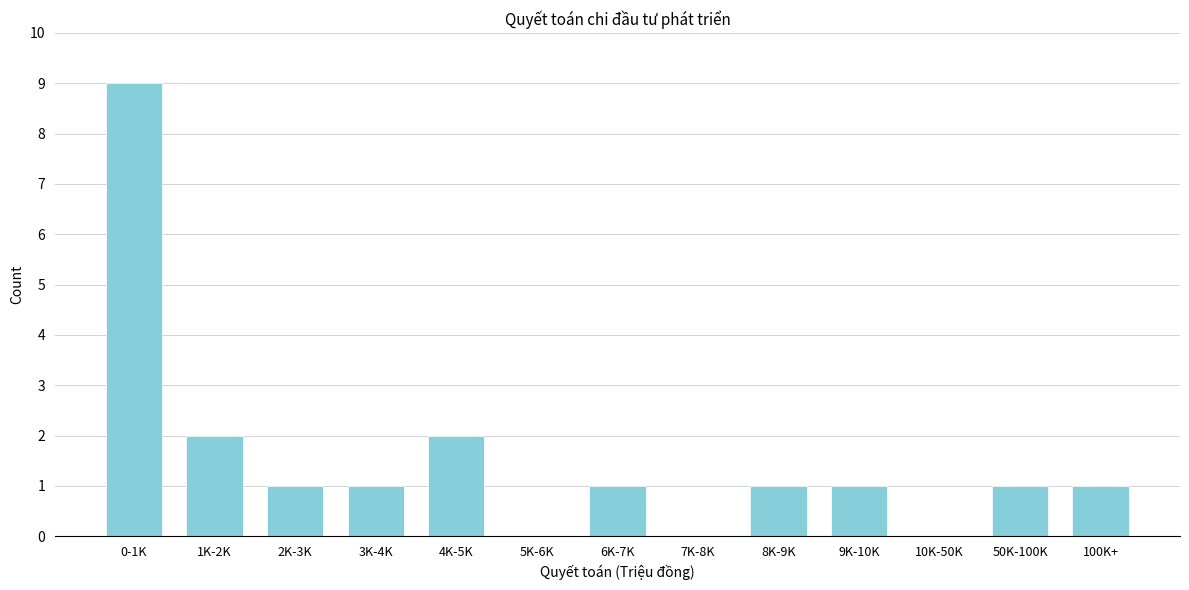

Which has a higher value, 10K-50K or 2K-3K?

2K-3K